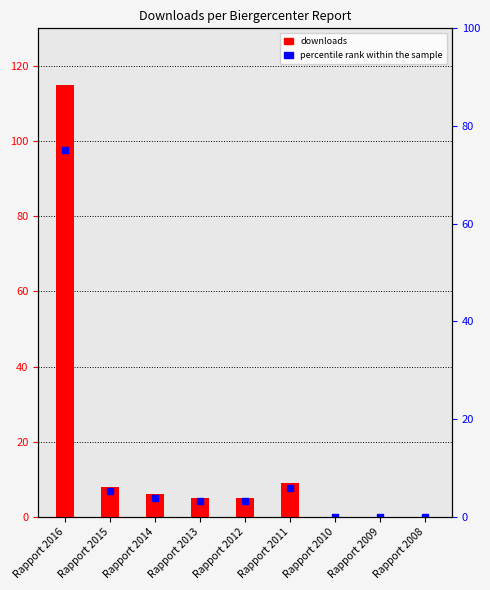

Which series has the largest Y range (max minus min)?

downloads